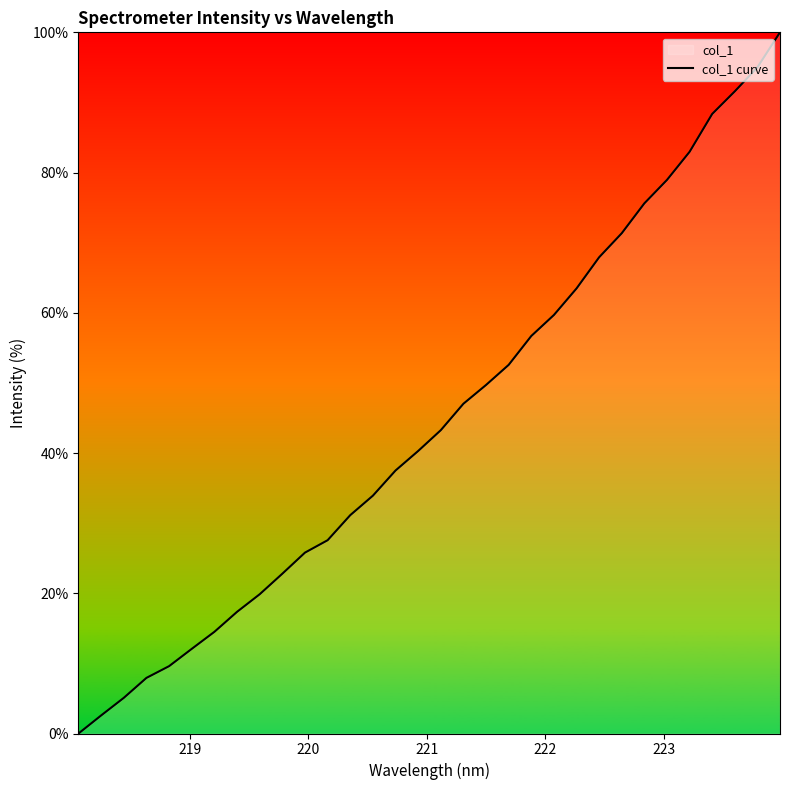

What is the maximum value shown in the chart?

100.0